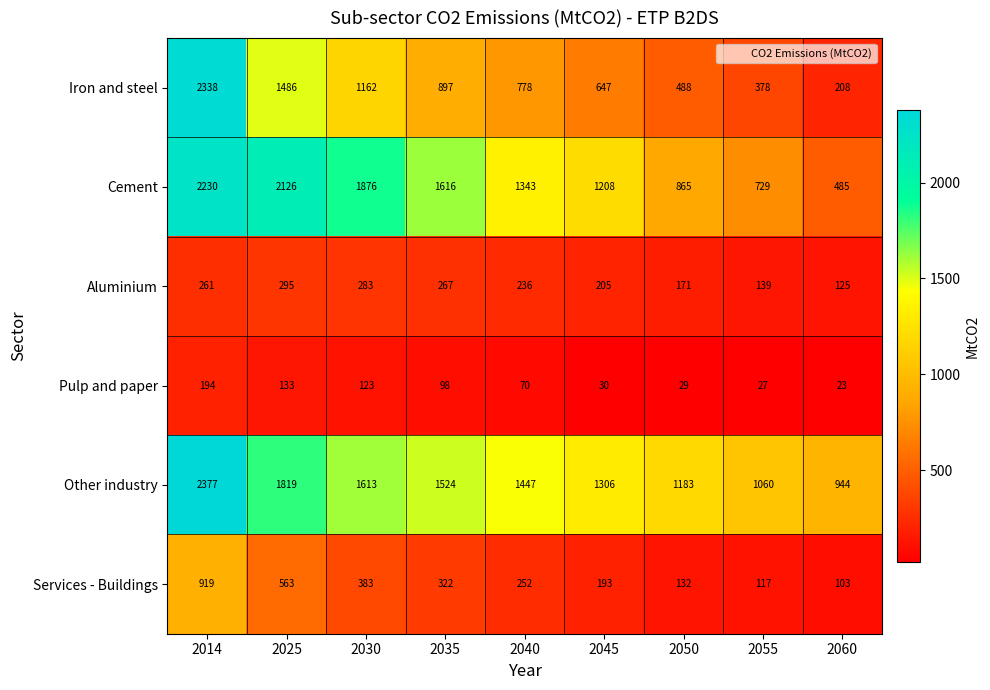

Where is Iron and steel nearest to the value 1273?

2030